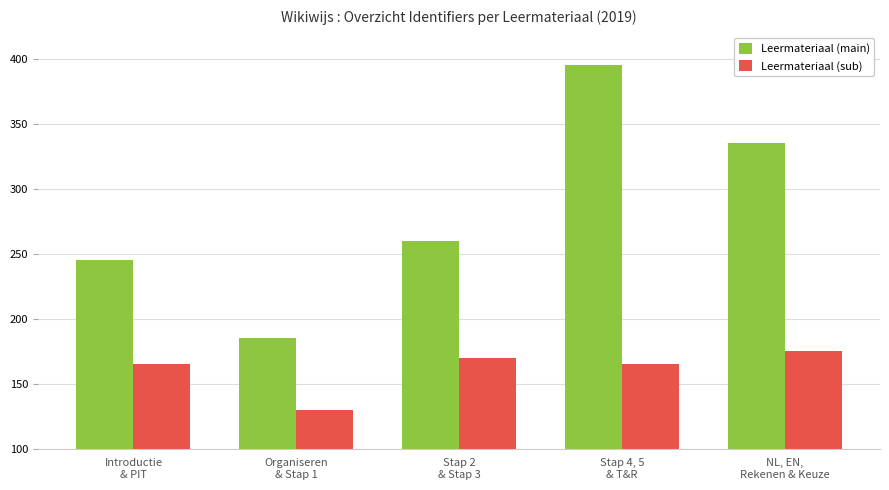

What is the label of the 2nd bar from the right?

Stap 4, 5
& T&R